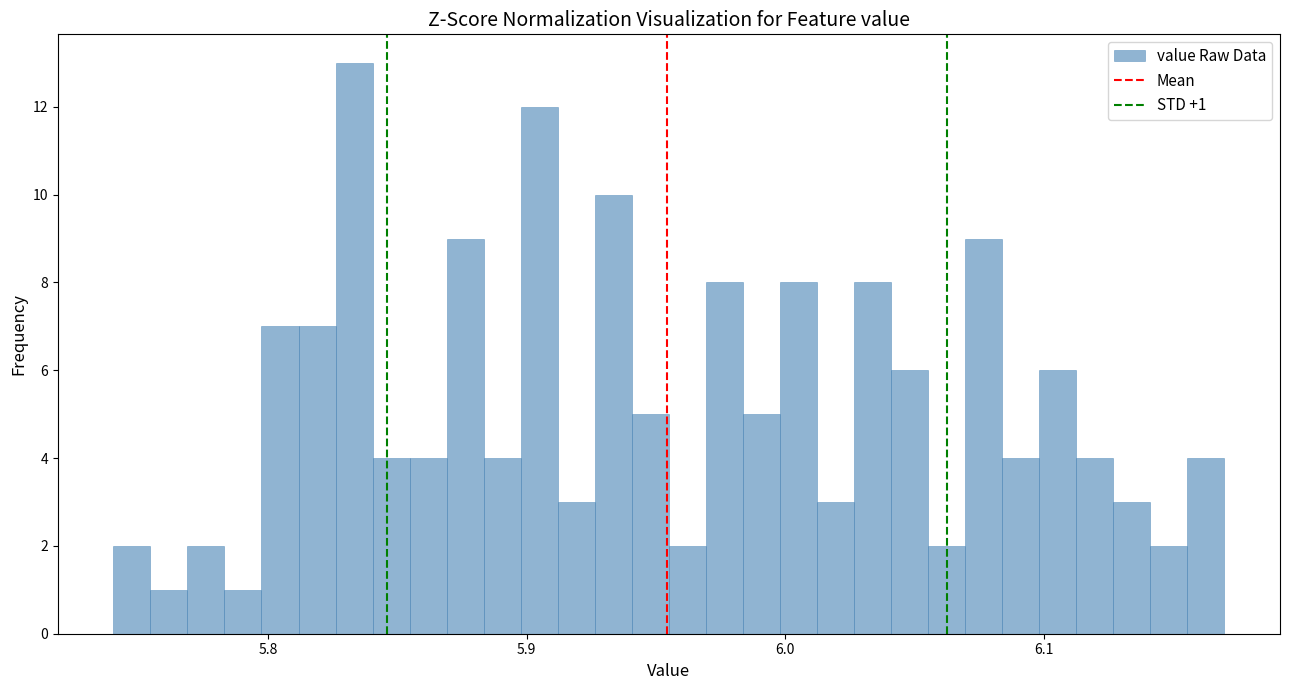

Around what value on the x-axis is the tallest bar? Give the approximate position of its centre, as read against the axis.

5.83